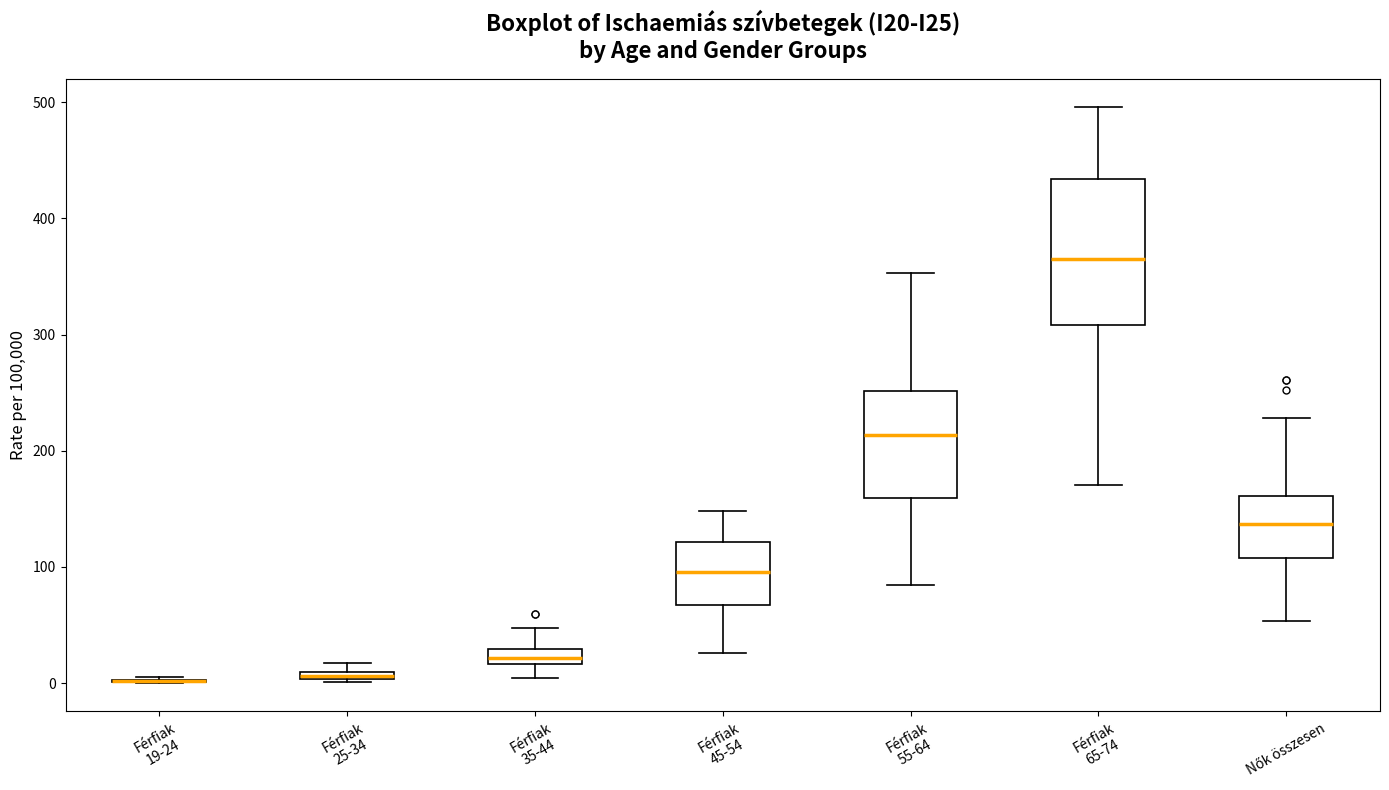

Where is the upper edge of the box for Férfiak 25-34 on the y-axis? The values are not printed on the chart, so give them approximately, as read against the axis.

10